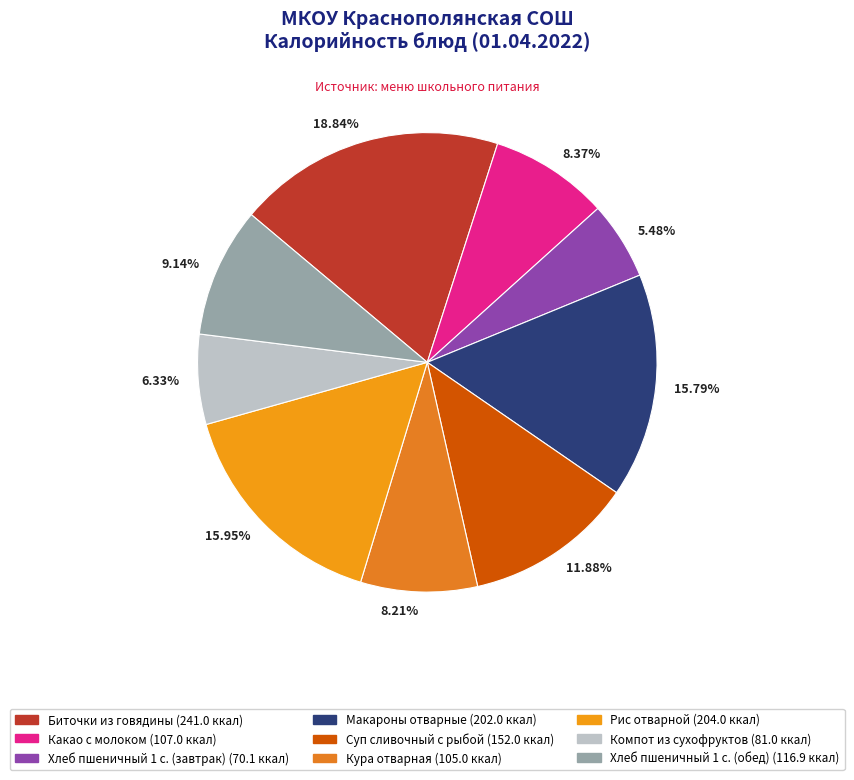

Do 15.95% and 8.37% together represent more than half of the pie?

No